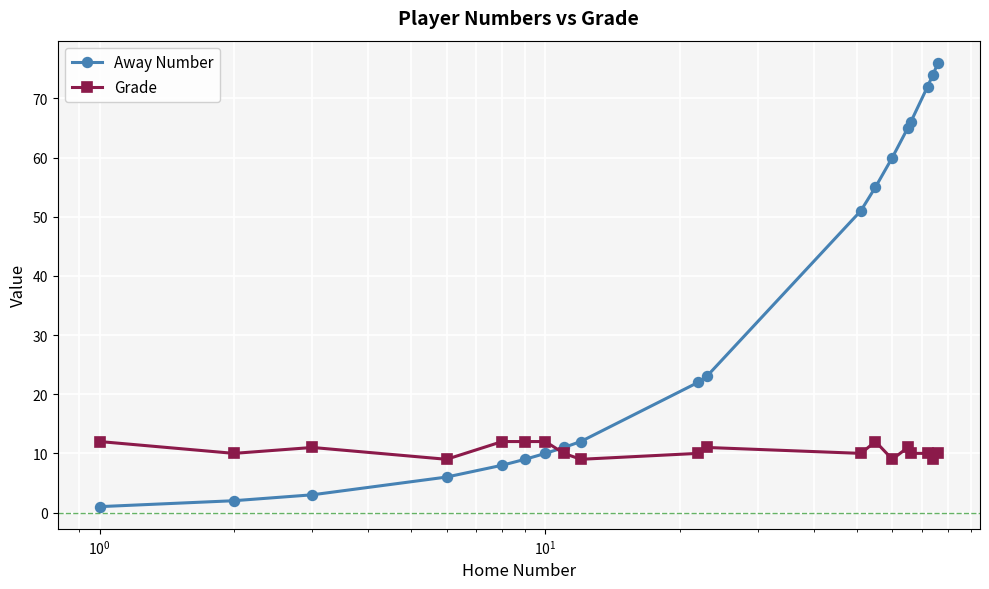

What is the value of the Away Number point at the 13th from the left?

55